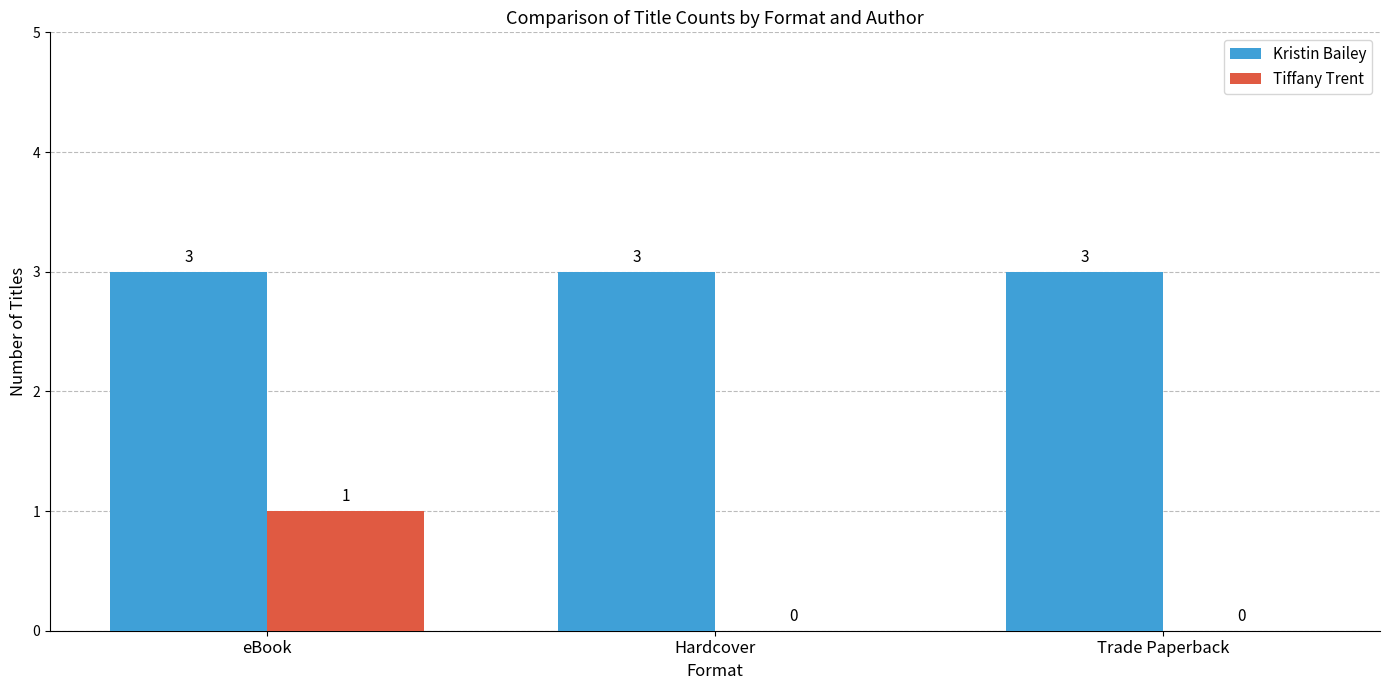

Are the bars grouped side by side (vs. stacked)?

Yes